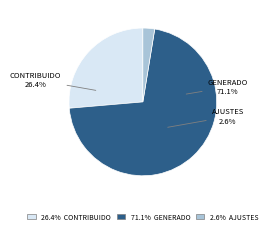

What percentage is the Ajustes por Cambios de Valor slice, to the nearest percent?

3%